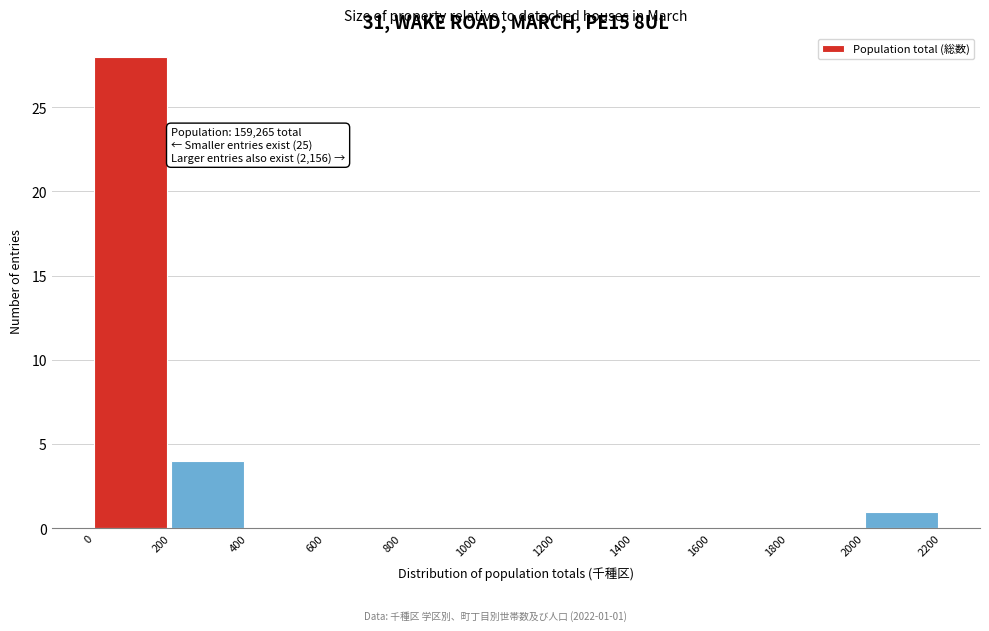

Which range on the x-axis has the tallest bar?

0 to 200